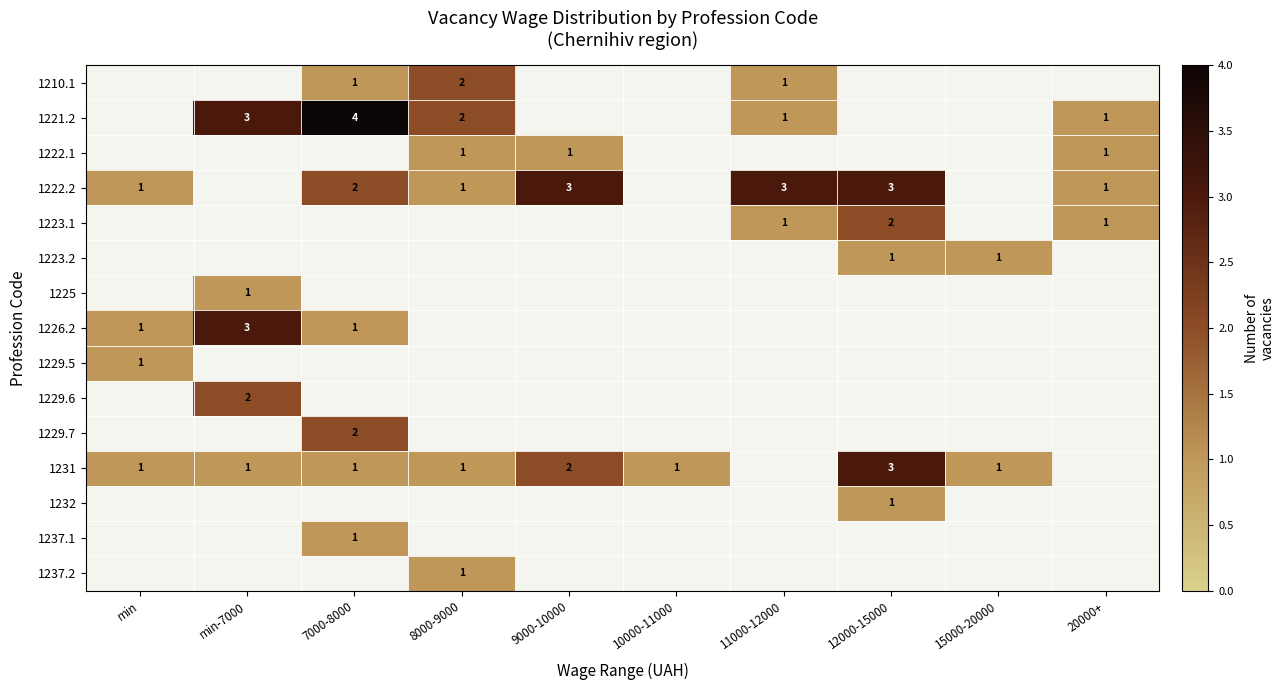

Is it true that 1222.2 equals 1 at 20000+?

True